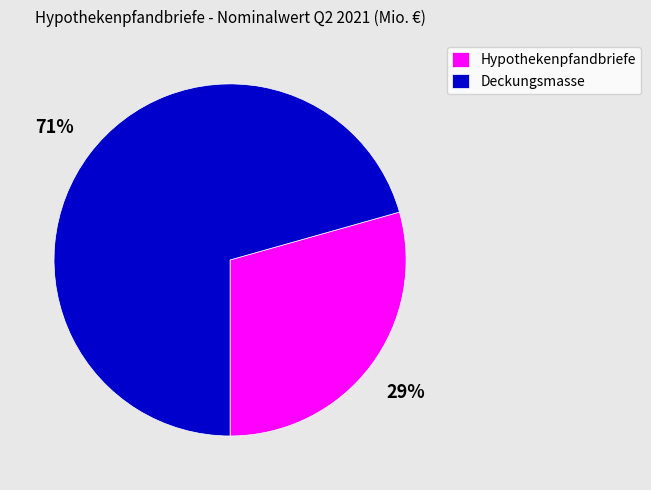

Combined, do Hypothekenpfandbriefe and Deckungsmasse account for over 50%?

Yes